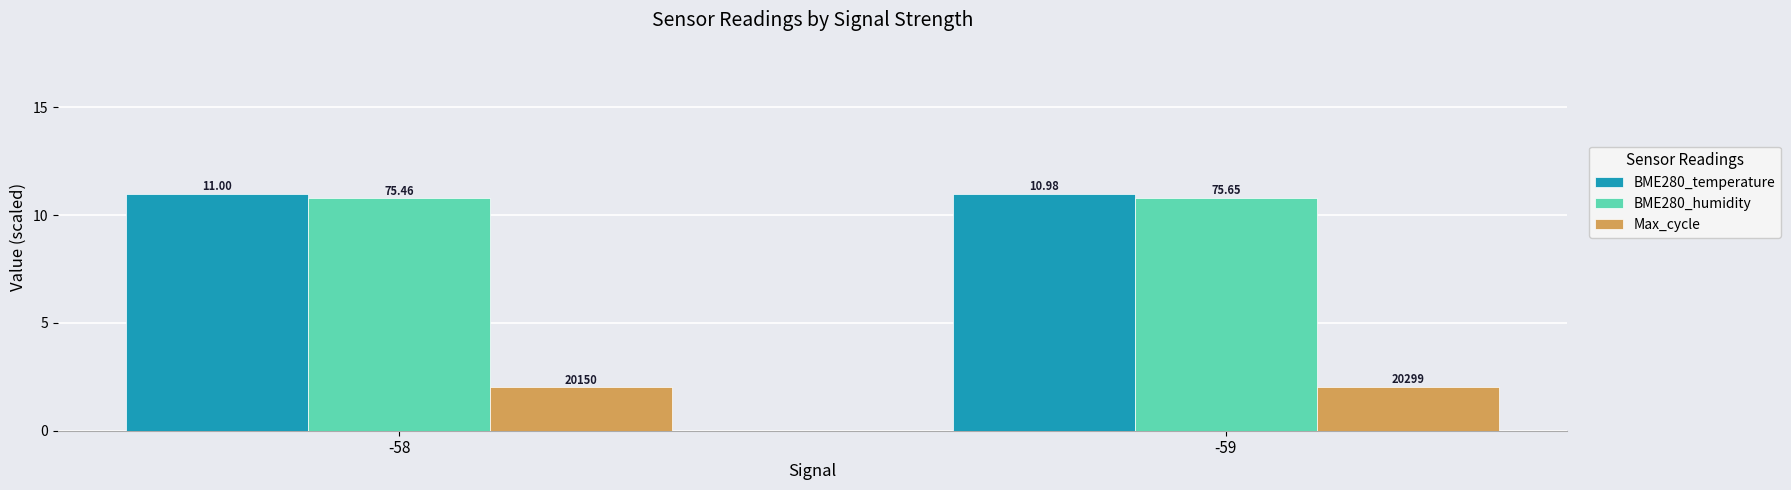

Are the bars grouped side by side (vs. stacked)?

Yes